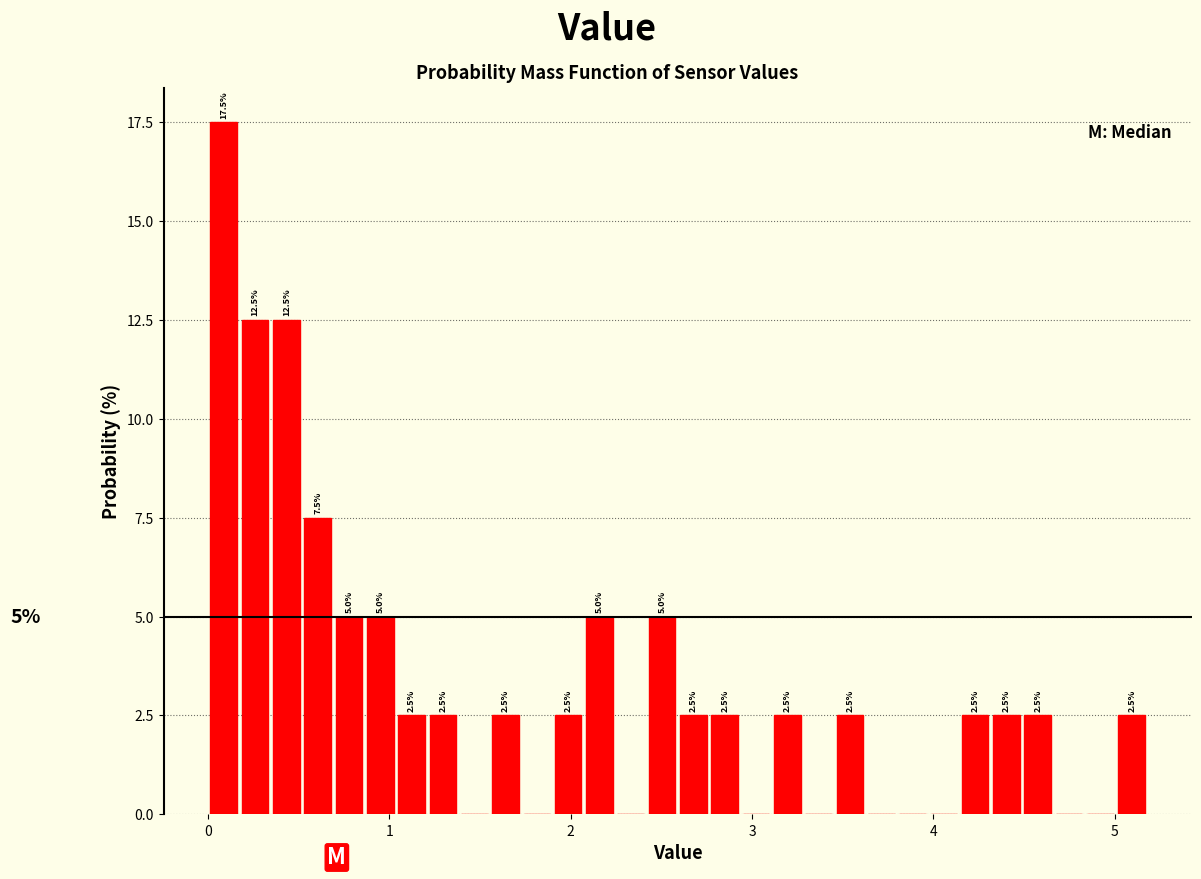

Around what value on the x-axis is the tallest bar? Give the approximate position of its centre, as read against the axis.

0.1